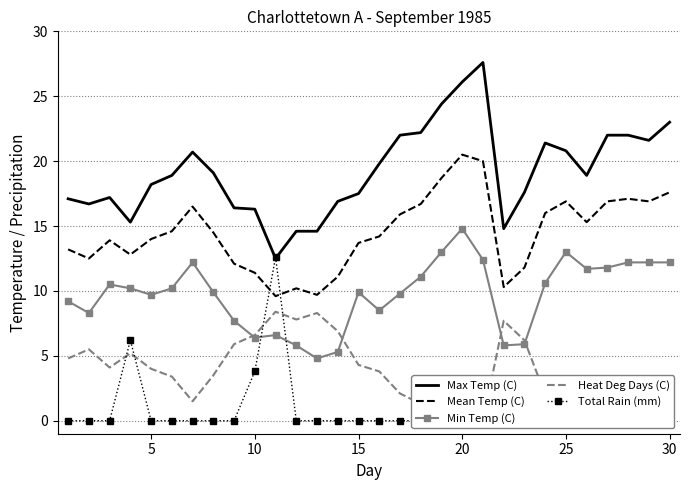

Which series has the largest total across all categories?

Max Temp (C)